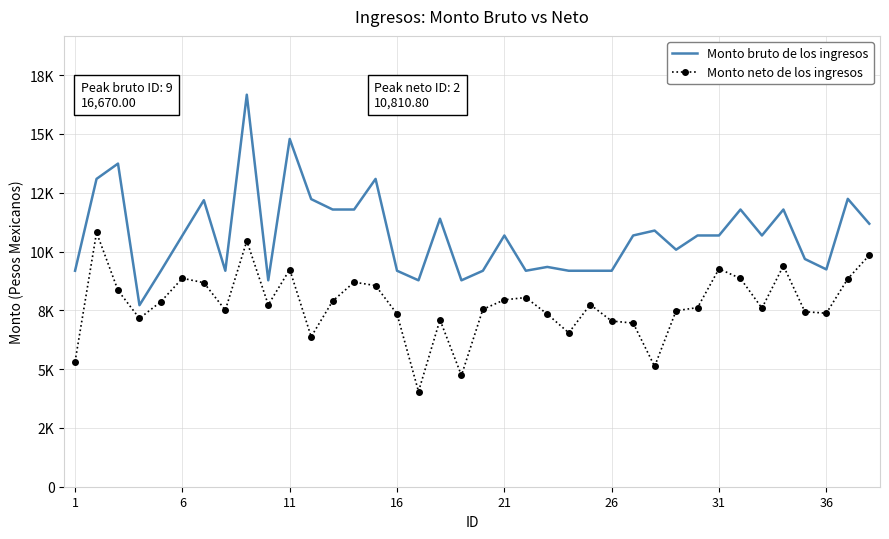

What are all the series names shown in the legend?

Monto bruto de los ingresos, Monto neto de los ingresos